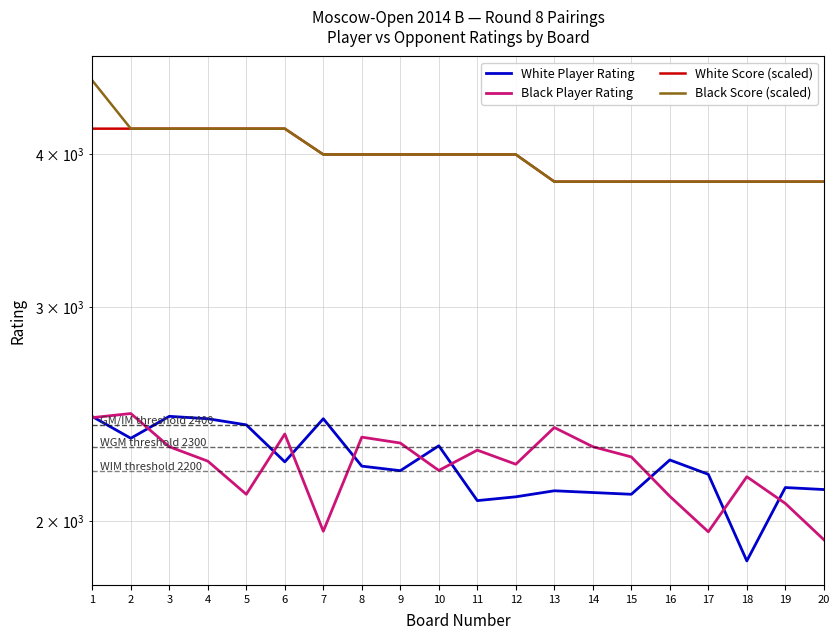

What is the minimum value shown in the chart?

1856